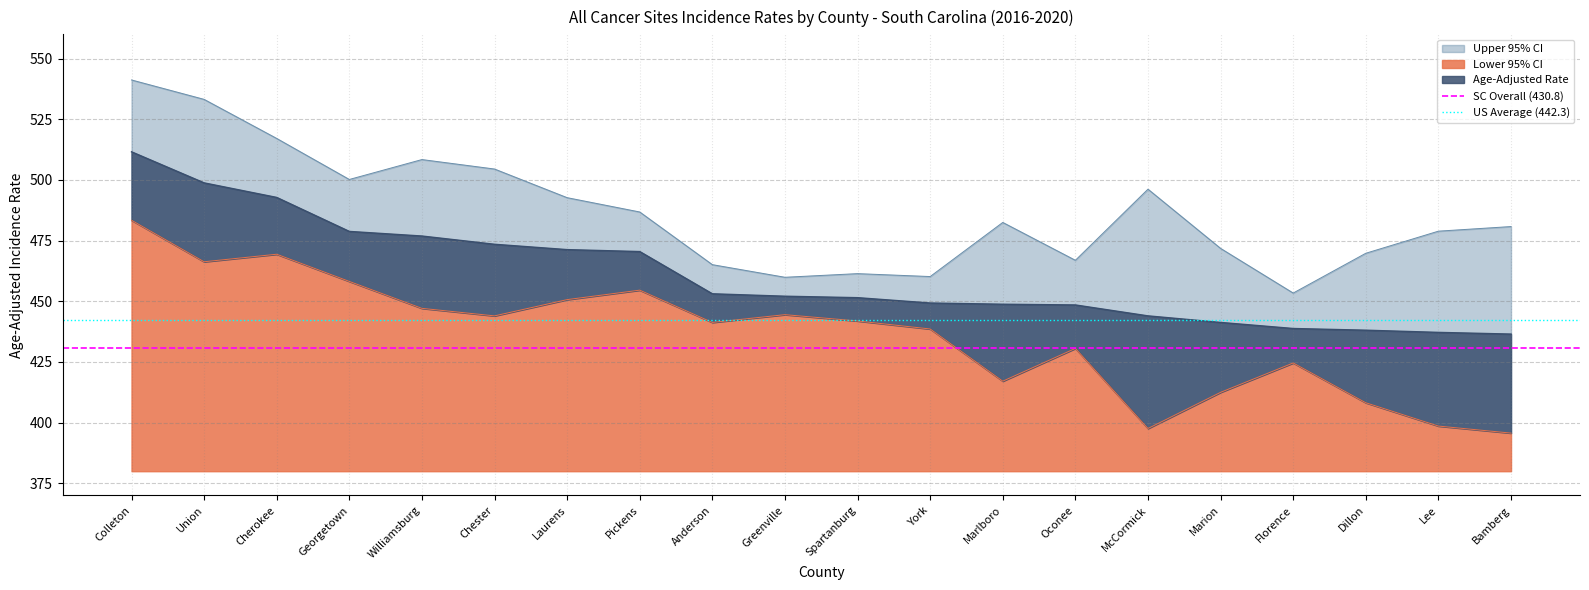

What is the average value of the US Average (442.3) series?

442.3